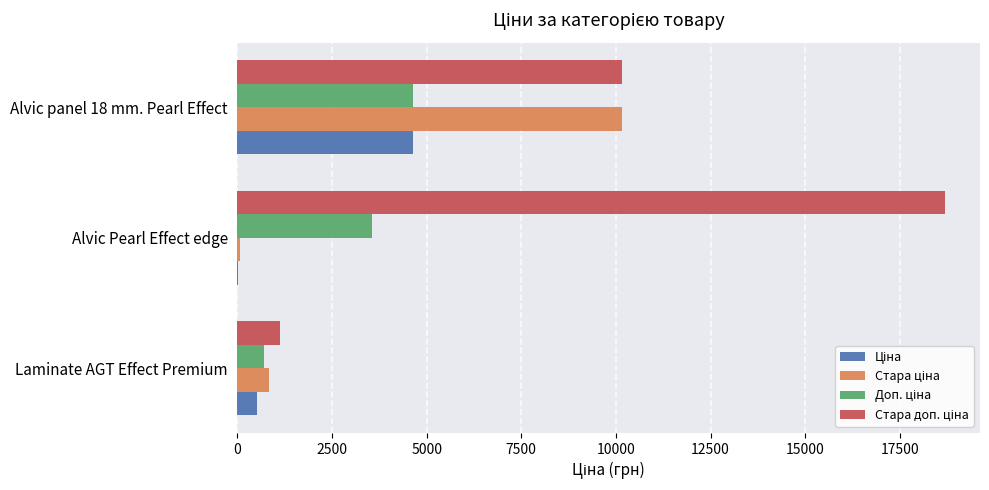

What is the total value across all series at Alvic panel 18 mm. Pearl Effect?

29601.6